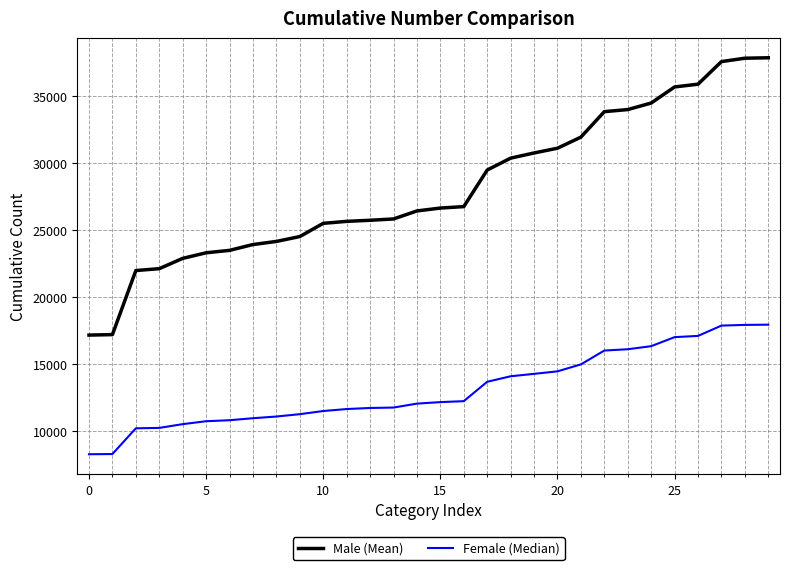

True or false: Female (Median) and Male (Mean) intersect in this chart.

False